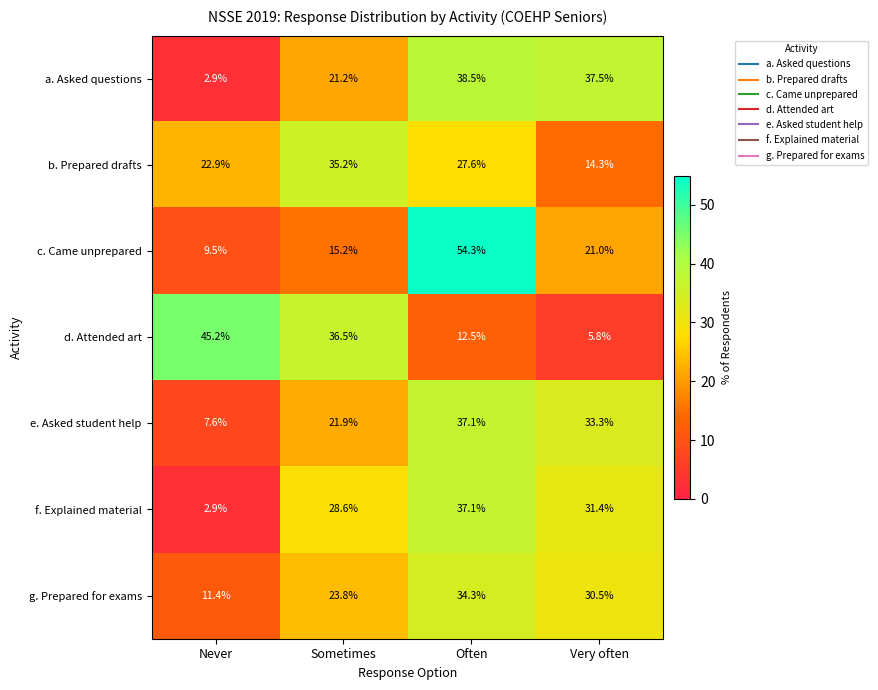

How many series are shown in this chart?

7